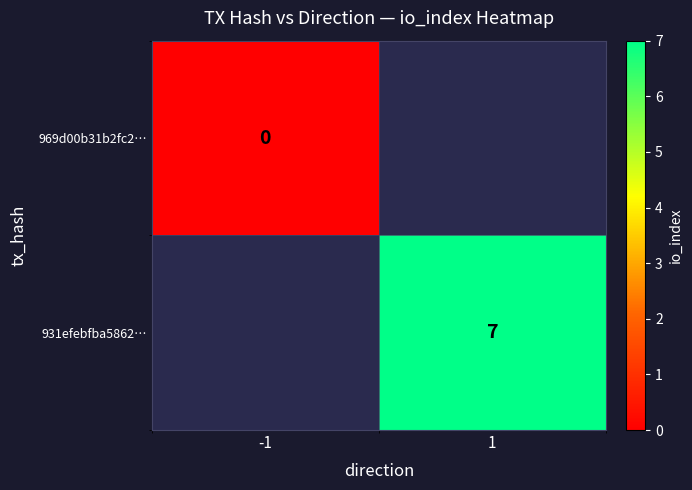

Is the value of 969d00b31b2fc2… at -1 greater than the value of 931efebfba5862… at 1?

No